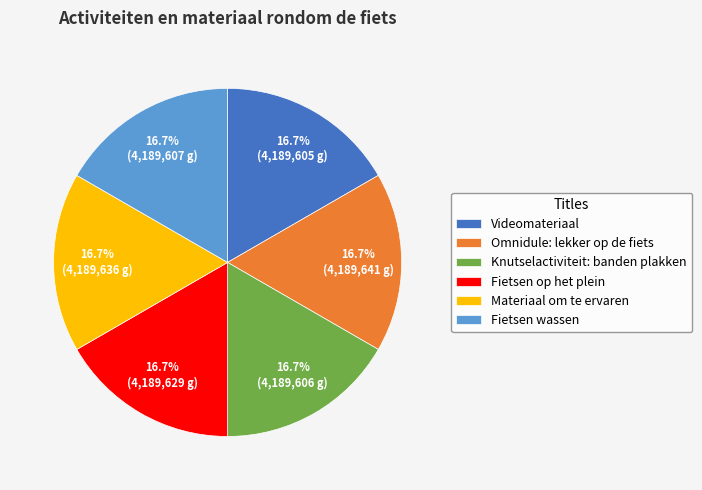

To the nearest percent, what is the average slice percentage?

17%